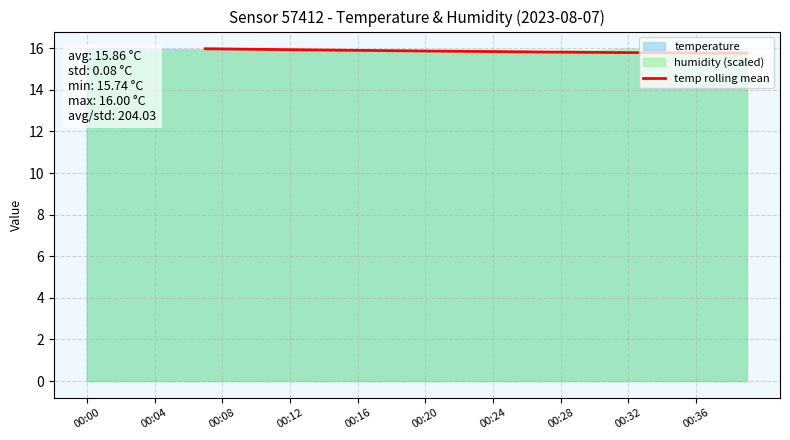

What is the highest value of the temp rolling mean series?

16.0